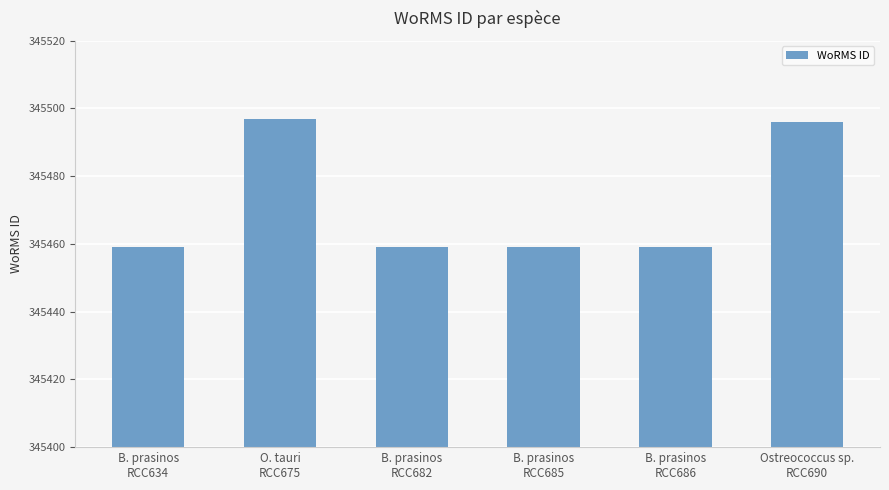

Reading left to right, list all the values displayed in this chart.

345459	345497	345459	345459	345459	345496